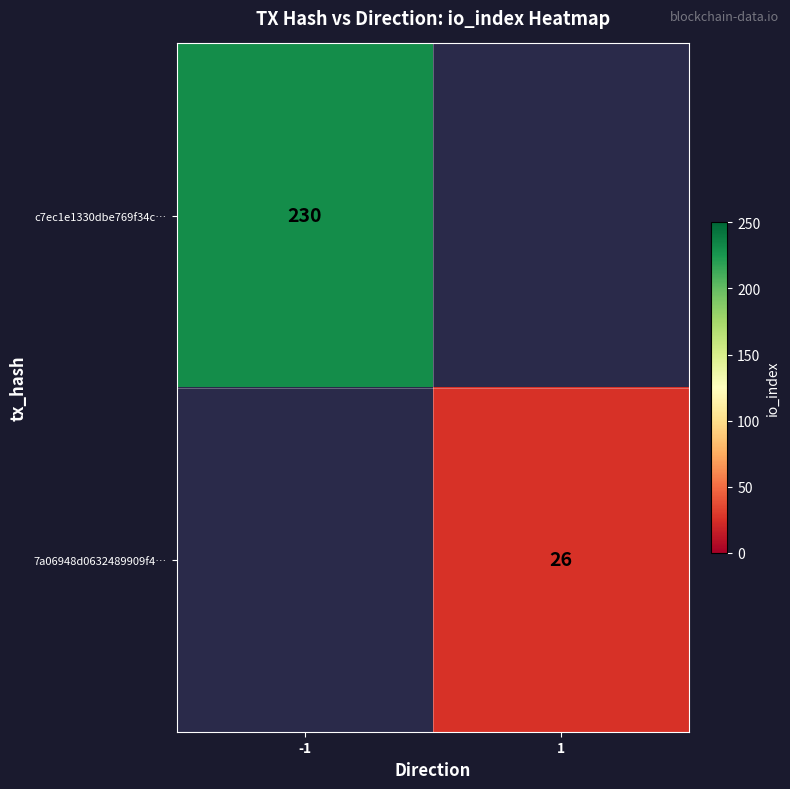

Is it true that 7a06948d0632489909f4… equals 26 at 1?

True